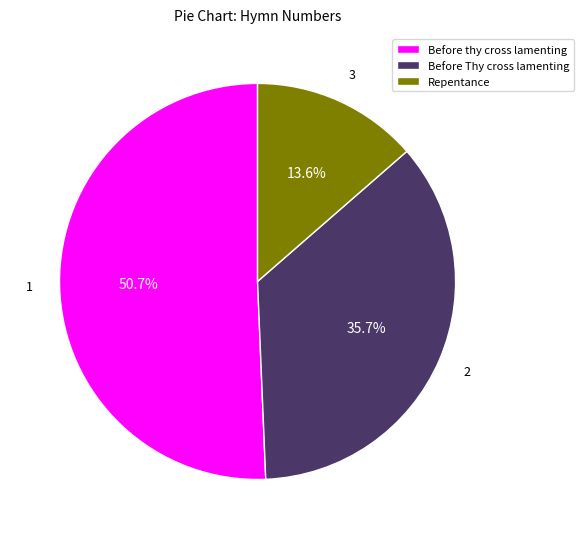

Is Before Thy cross lamenting the majority of the pie?

No